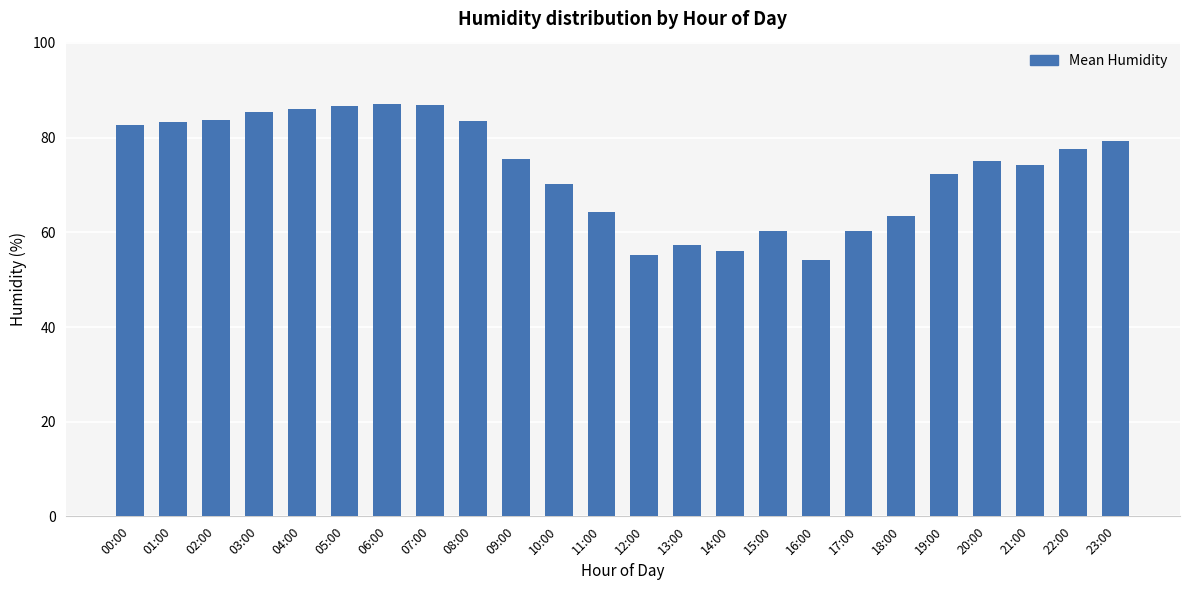

What is the change in value from 04:00 to 20:00?

-11.0